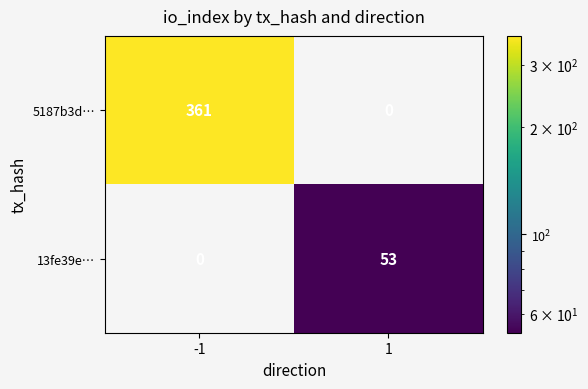

Which label corresponds to the largest value in the chart?

-1